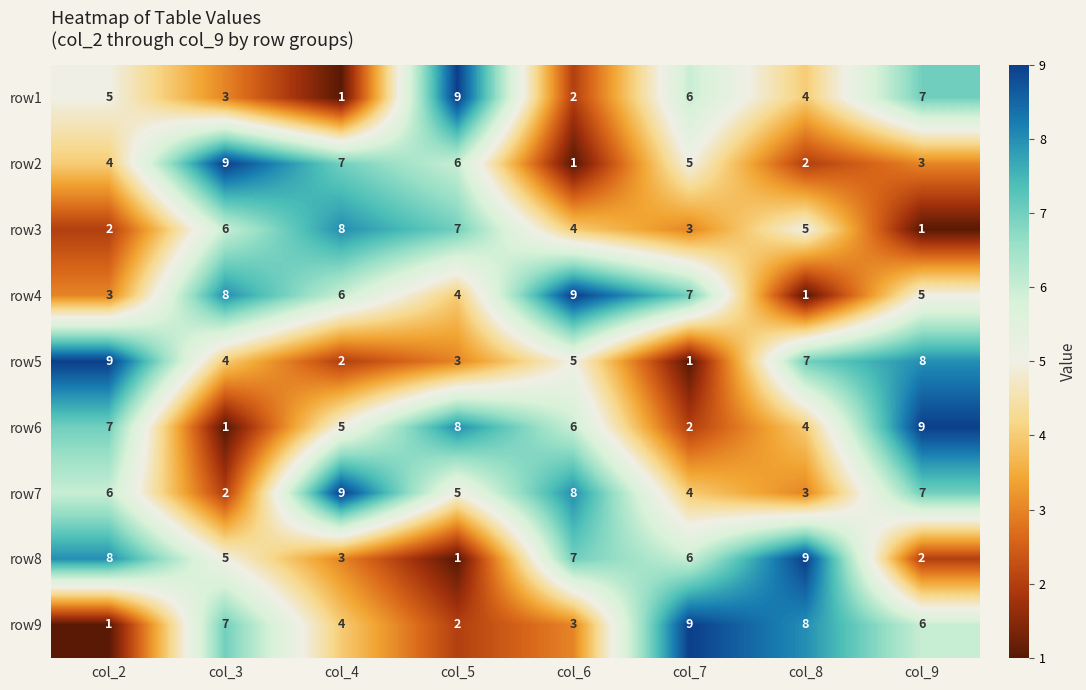

How many values in the row2 series are below 5?

4